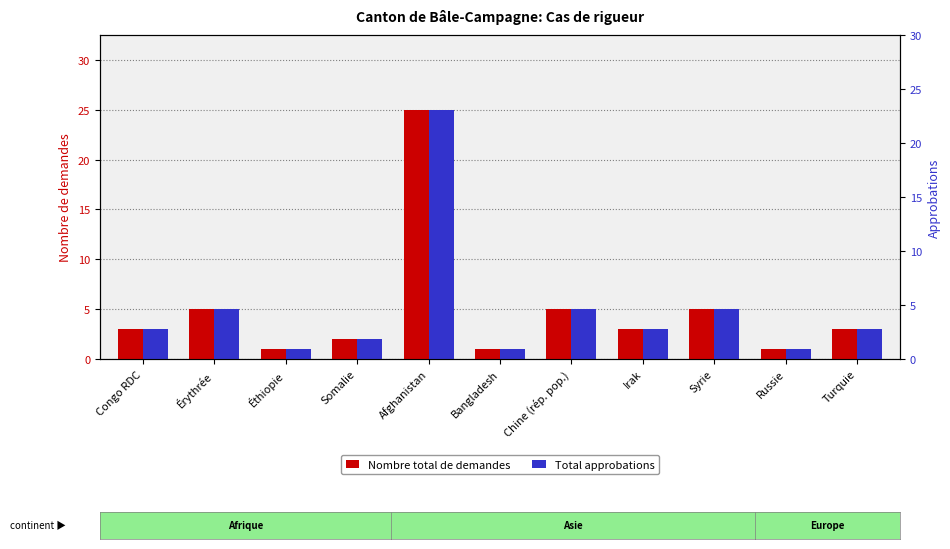

What is the difference between the maximum and minimum values in the Nombre total de demandes series?

24